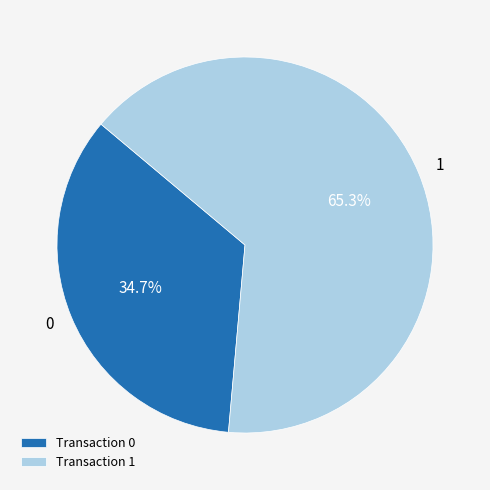

To the nearest percent, what is the average slice percentage?

50%